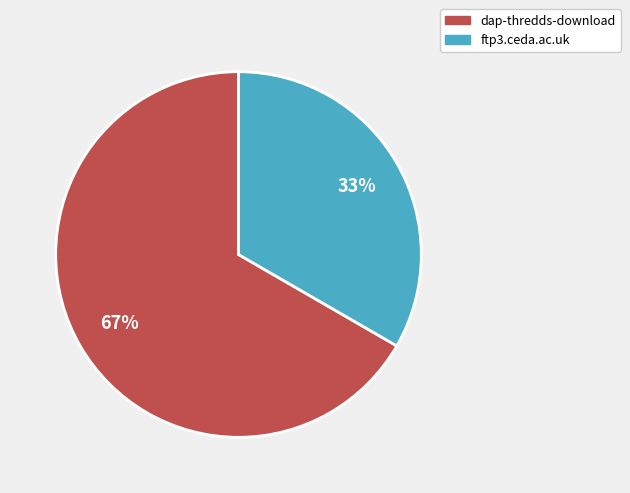

Which slice is the smallest?

ftp3.ceda.ac.uk